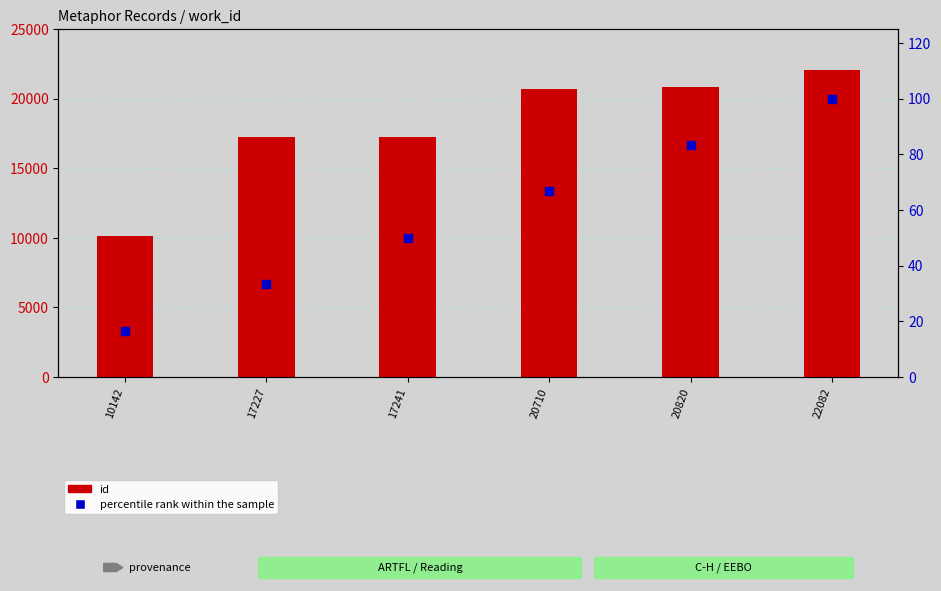

Which series has the largest total across all categories?

id